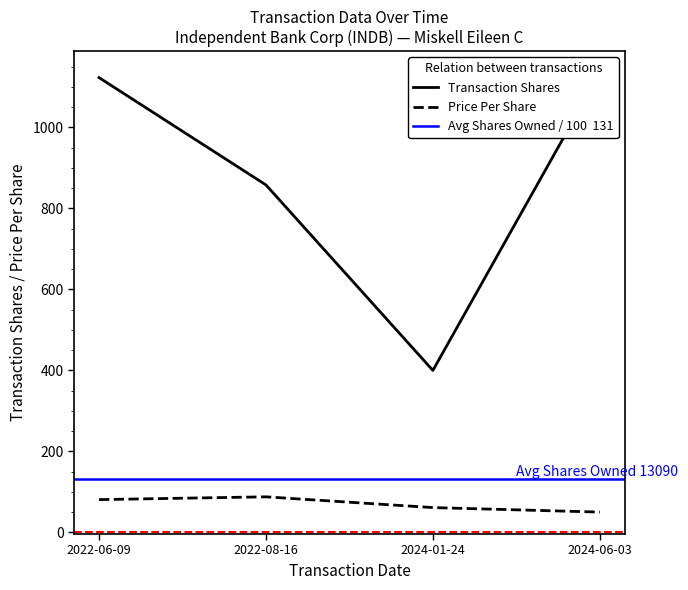

What is the difference between the second highest and minimum values in the transactionShares series?

723.0